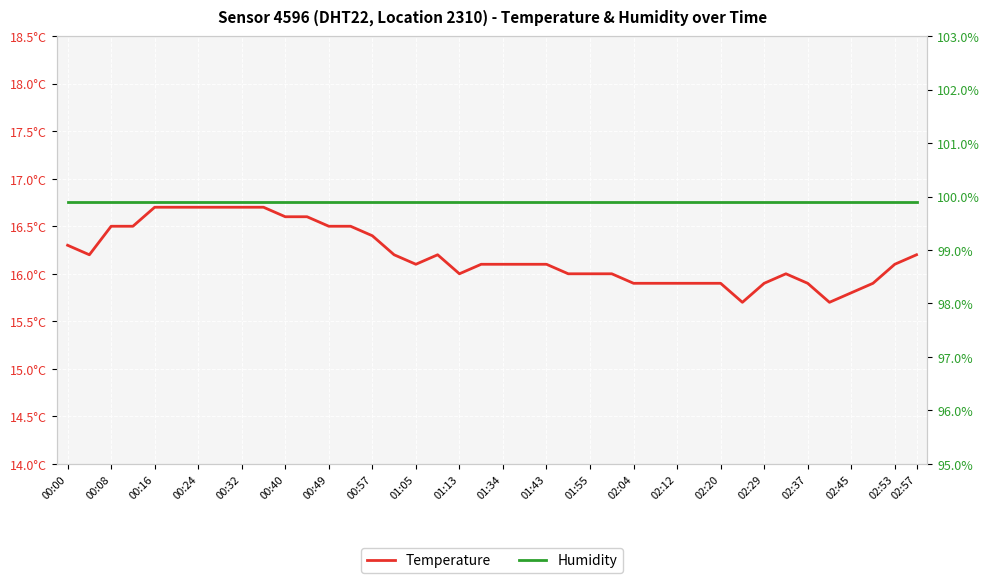

How many interior local peaks does the Temperature series have?

2